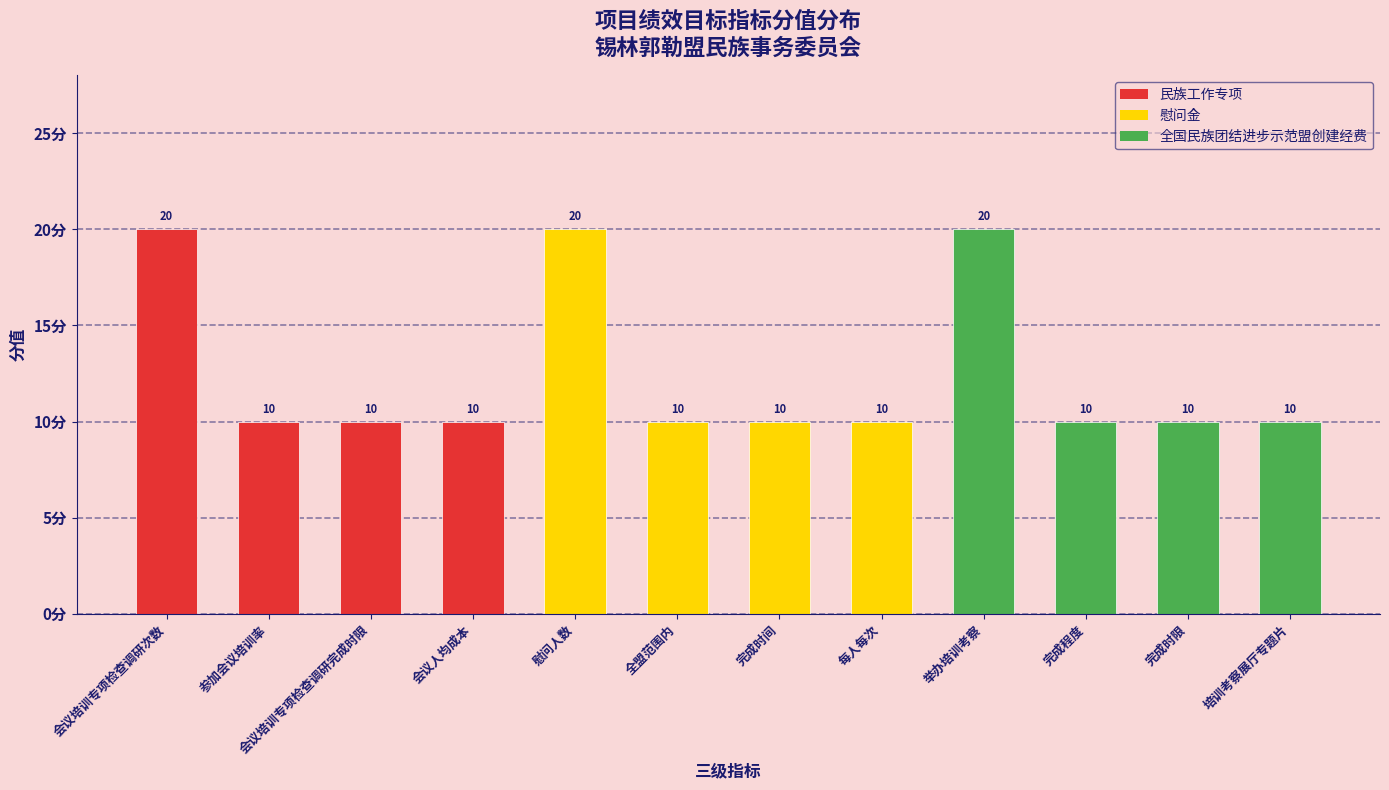

What is the value of the 10th bar from the left?

10